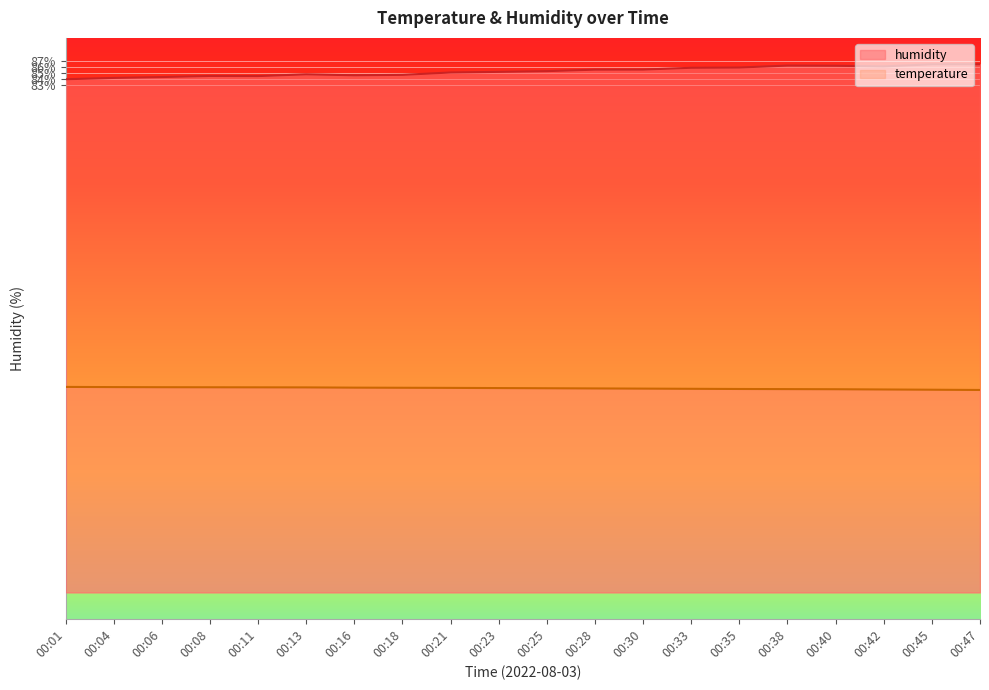

What is the average value of the temperature series?

33.4